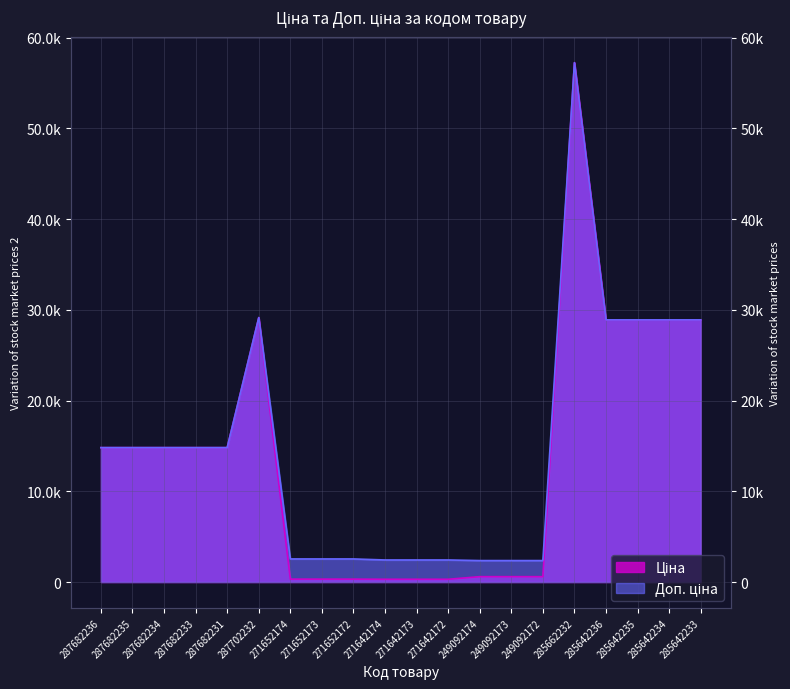

Which category has the highest value in the Ціна series?

285662232